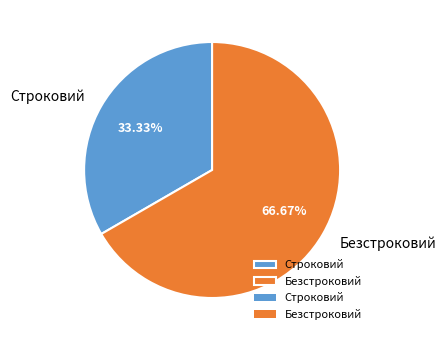

Which has a higher value, Строковий or Безстроковий?

Безстроковий